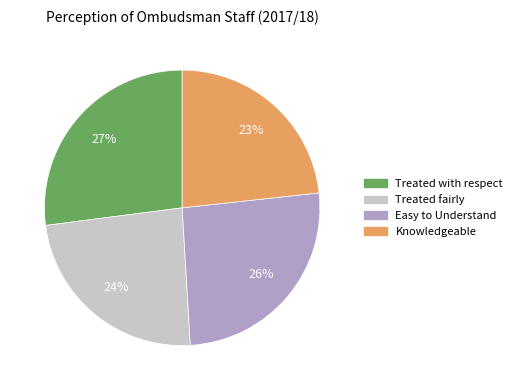

Is it true that Knowledgeable is 23% of the pie?

True